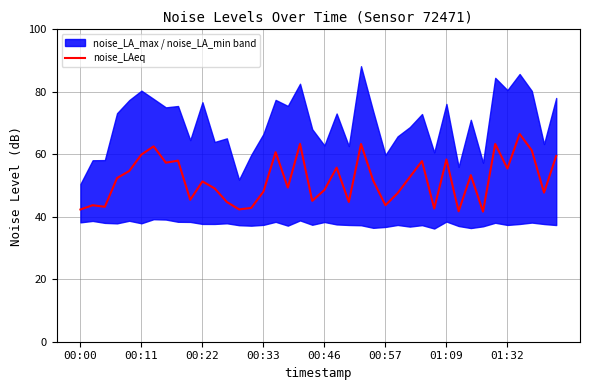

What is the average value?

51.8